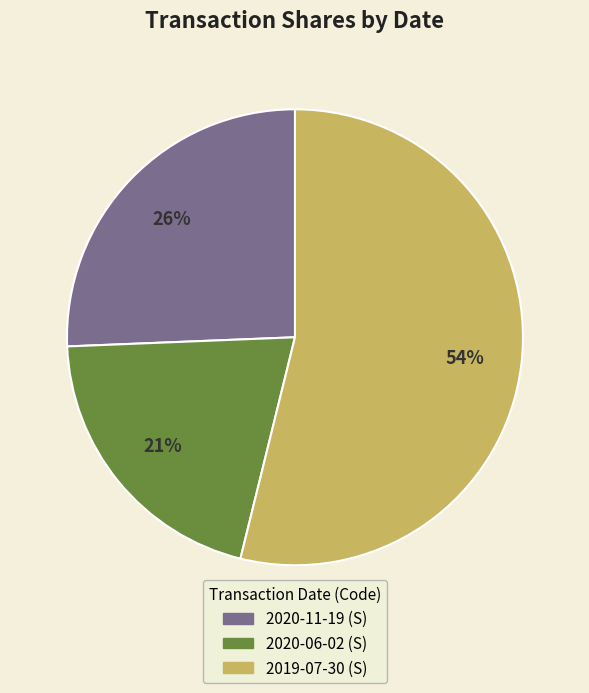

True or false: 2020-06-02 (S) accounts for 21% of the total.

True